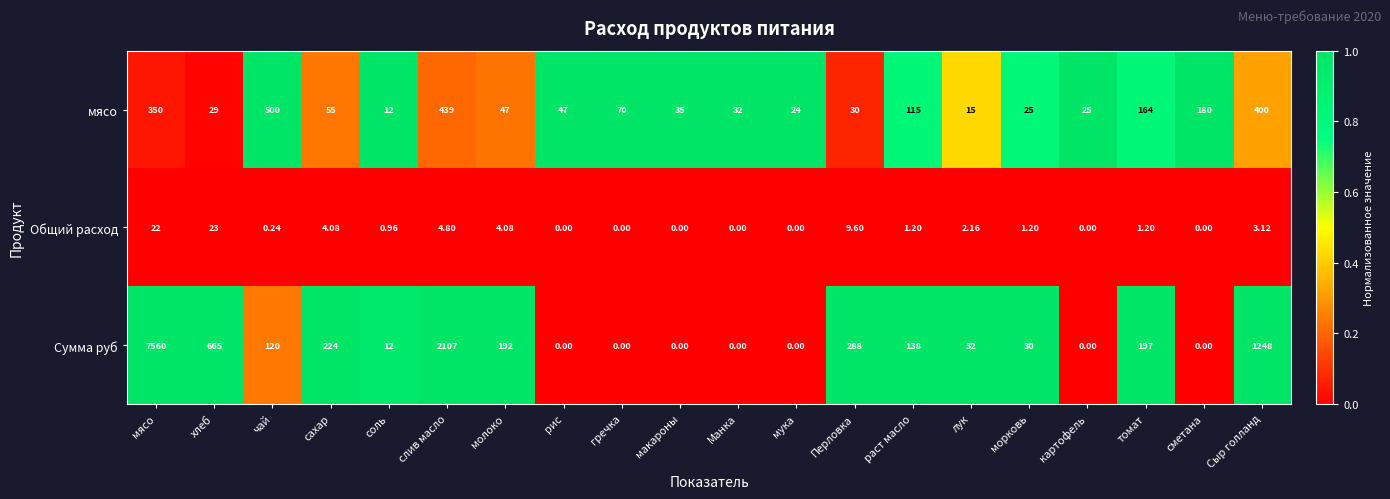

At which label does мясо reach its minimum?

соль